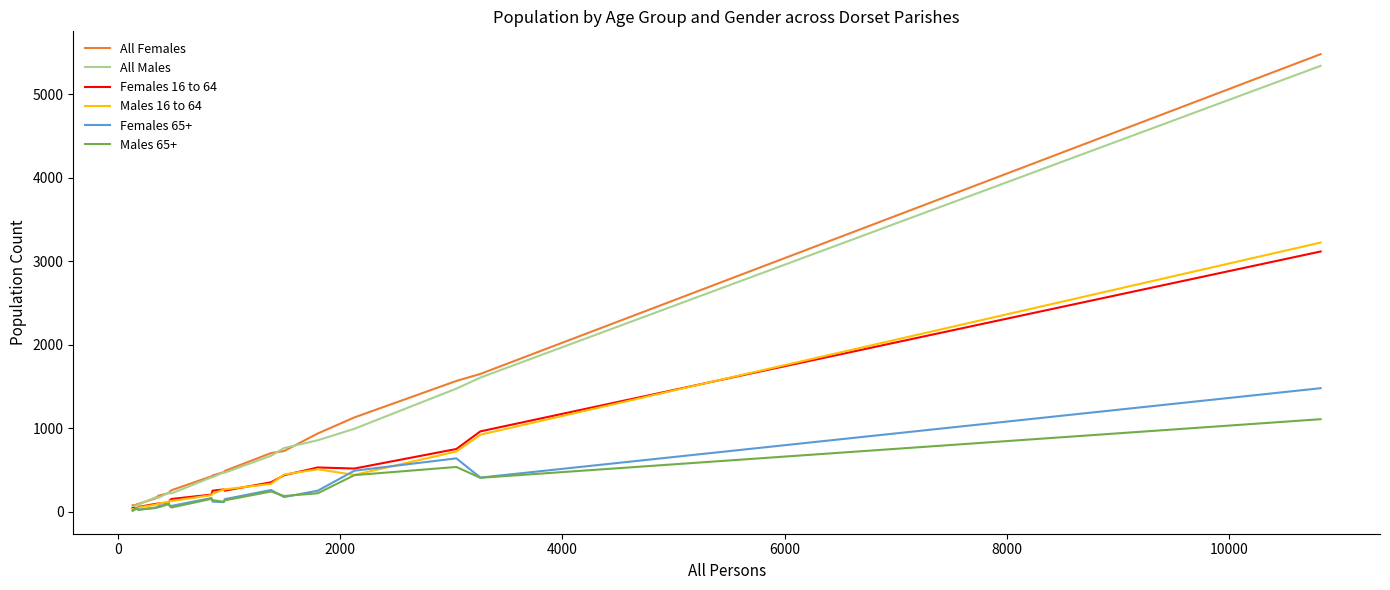

What is the greatest value displayed?

5482